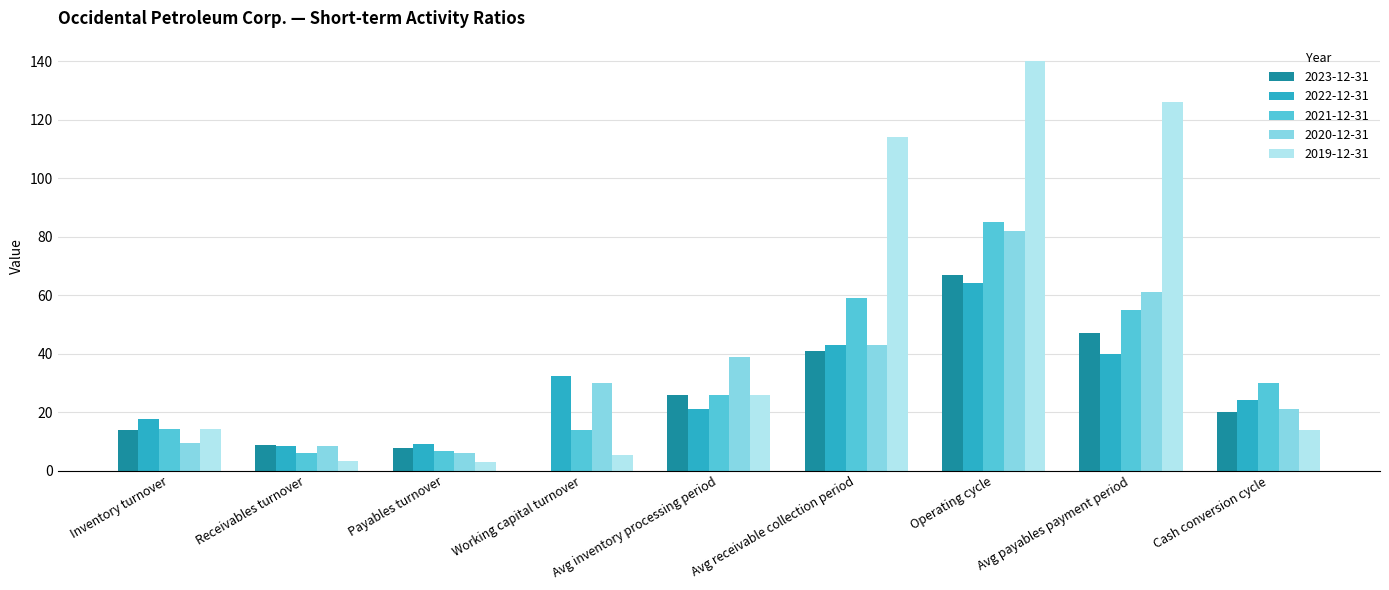

Which series has the largest total across all categories?

2019-12-31